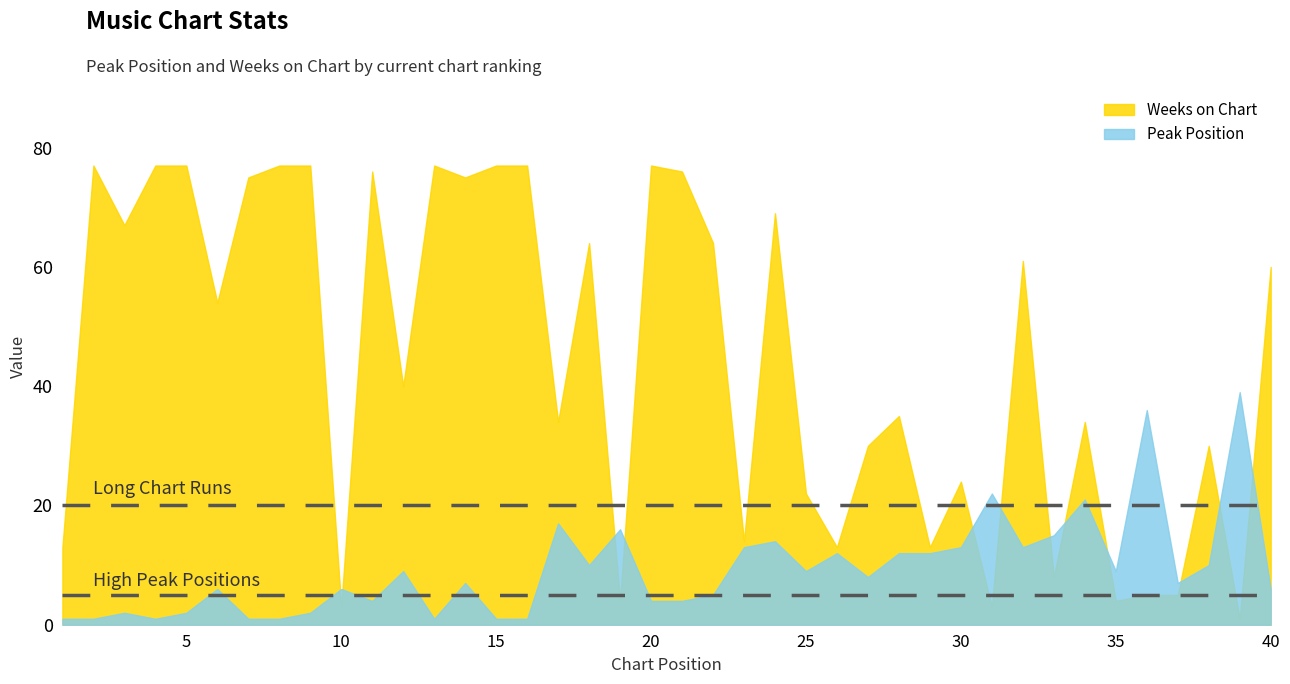

At which category does Weeks on Chart reach its first local valley?

3